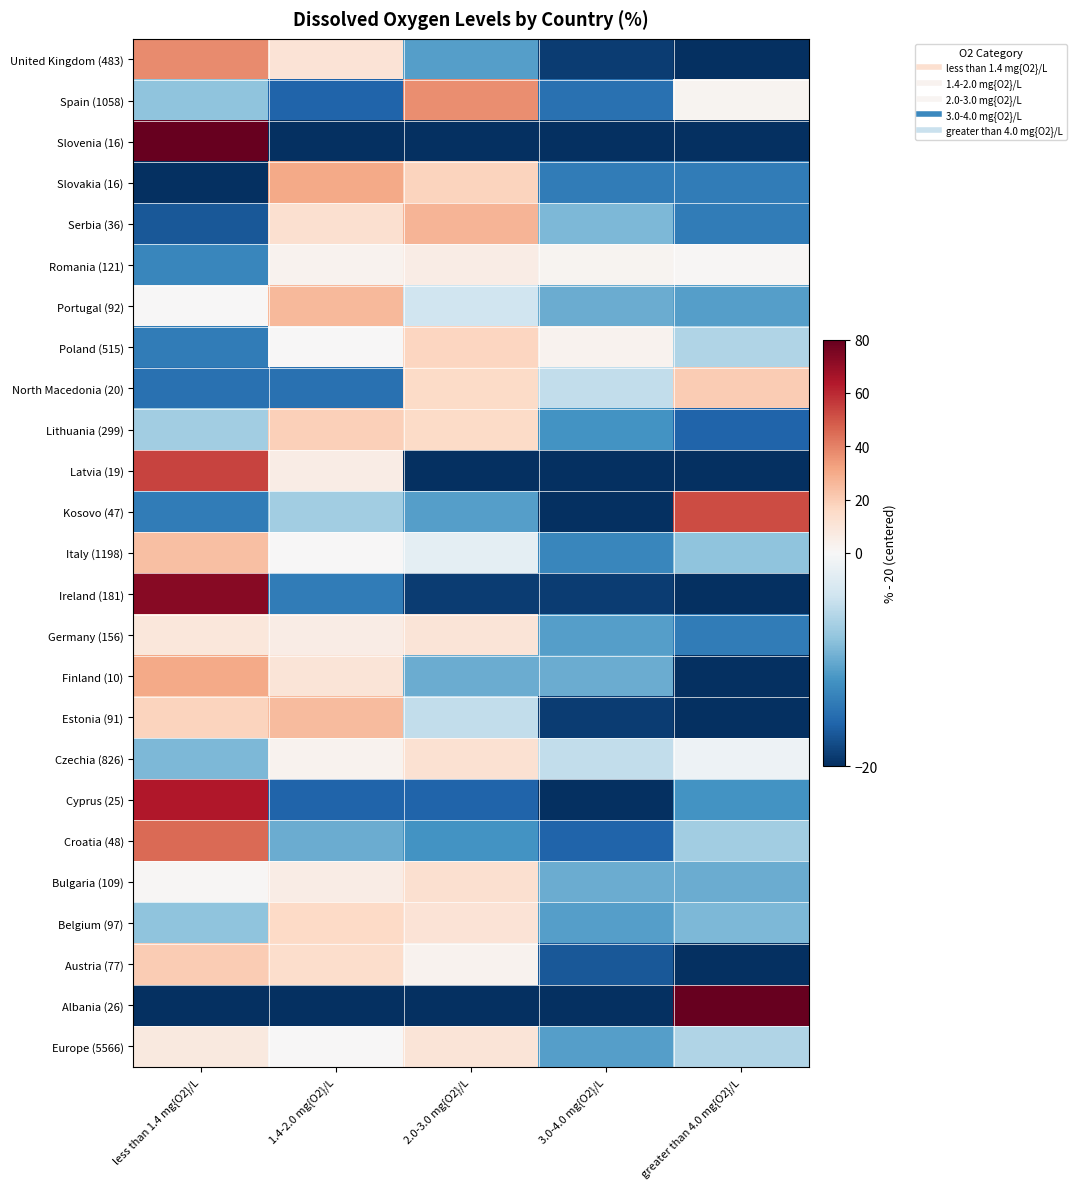

Reading left to right, what are all the values shown in this chart?

United Kingdom (483): less than 1.4 mg{O2}/L=38	1.4-2.0 mg{O2}/L=11	2.0-3.0 mg{O2}/L=-11	3.0-4.0 mg{O2}/L=-19	greater than 4.0 mg{O2}/L=-20
Spain (1058): less than 1.4 mg{O2}/L=-8	1.4-2.0 mg{O2}/L=-16	2.0-3.0 mg{O2}/L=37	3.0-4.0 mg{O2}/L=-15	greater than 4.0 mg{O2}/L=2
Slovenia (16): less than 1.4 mg{O2}/L=80	1.4-2.0 mg{O2}/L=-20	2.0-3.0 mg{O2}/L=-20	3.0-4.0 mg{O2}/L=-20	greater than 4.0 mg{O2}/L=-20
Slovakia (16): less than 1.4 mg{O2}/L=-20	1.4-2.0 mg{O2}/L=30	2.0-3.0 mg{O2}/L=18	3.0-4.0 mg{O2}/L=-14	greater than 4.0 mg{O2}/L=-14
Serbia (36): less than 1.4 mg{O2}/L=-17	1.4-2.0 mg{O2}/L=13	2.0-3.0 mg{O2}/L=27	3.0-4.0 mg{O2}/L=-9	greater than 4.0 mg{O2}/L=-14
Romania (121): less than 1.4 mg{O2}/L=-13	1.4-2.0 mg{O2}/L=3	2.0-3.0 mg{O2}/L=6	3.0-4.0 mg{O2}/L=2	greater than 4.0 mg{O2}/L=1
Portugal (92): less than 1.4 mg{O2}/L=0	1.4-2.0 mg{O2}/L=26	2.0-3.0 mg{O2}/L=-4	3.0-4.0 mg{O2}/L=-10	greater than 4.0 mg{O2}/L=-11
Poland (515): less than 1.4 mg{O2}/L=-14	1.4-2.0 mg{O2}/L=0	2.0-3.0 mg{O2}/L=17	3.0-4.0 mg{O2}/L=3	greater than 4.0 mg{O2}/L=-6
North Macedonia (20): less than 1.4 mg{O2}/L=-15	1.4-2.0 mg{O2}/L=-15	2.0-3.0 mg{O2}/L=15	3.0-4.0 mg{O2}/L=-5	greater than 4.0 mg{O2}/L=20
Lithuania (299): less than 1.4 mg{O2}/L=-7	1.4-2.0 mg{O2}/L=19	2.0-3.0 mg{O2}/L=15	3.0-4.0 mg{O2}/L=-12	greater than 4.0 mg{O2}/L=-16
Latvia (19): less than 1.4 mg{O2}/L=54	1.4-2.0 mg{O2}/L=6	2.0-3.0 mg{O2}/L=-20	3.0-4.0 mg{O2}/L=-20	greater than 4.0 mg{O2}/L=-20
Kosovo (47): less than 1.4 mg{O2}/L=-14	1.4-2.0 mg{O2}/L=-7	2.0-3.0 mg{O2}/L=-11	3.0-4.0 mg{O2}/L=-20	greater than 4.0 mg{O2}/L=52
Italy (1198): less than 1.4 mg{O2}/L=24	1.4-2.0 mg{O2}/L=0	2.0-3.0 mg{O2}/L=-2	3.0-4.0 mg{O2}/L=-13	greater than 4.0 mg{O2}/L=-8
Ireland (181): less than 1.4 mg{O2}/L=73	1.4-2.0 mg{O2}/L=-14	2.0-3.0 mg{O2}/L=-19	3.0-4.0 mg{O2}/L=-19	greater than 4.0 mg{O2}/L=-20
Germany (156): less than 1.4 mg{O2}/L=9	1.4-2.0 mg{O2}/L=6	2.0-3.0 mg{O2}/L=10	3.0-4.0 mg{O2}/L=-11	greater than 4.0 mg{O2}/L=-14
Finland (10): less than 1.4 mg{O2}/L=30	1.4-2.0 mg{O2}/L=10	2.0-3.0 mg{O2}/L=-10	3.0-4.0 mg{O2}/L=-10	greater than 4.0 mg{O2}/L=-20
Estonia (91): less than 1.4 mg{O2}/L=18	1.4-2.0 mg{O2}/L=25	2.0-3.0 mg{O2}/L=-5	3.0-4.0 mg{O2}/L=-19	greater than 4.0 mg{O2}/L=-20
Czechia (826): less than 1.4 mg{O2}/L=-9	1.4-2.0 mg{O2}/L=3	2.0-3.0 mg{O2}/L=12	3.0-4.0 mg{O2}/L=-5	greater than 4.0 mg{O2}/L=-1
Cyprus (25): less than 1.4 mg{O2}/L=64	1.4-2.0 mg{O2}/L=-16	2.0-3.0 mg{O2}/L=-16	3.0-4.0 mg{O2}/L=-20	greater than 4.0 mg{O2}/L=-12
Croatia (48): less than 1.4 mg{O2}/L=45	1.4-2.0 mg{O2}/L=-10	2.0-3.0 mg{O2}/L=-12	3.0-4.0 mg{O2}/L=-16	greater than 4.0 mg{O2}/L=-7
Bulgaria (109): less than 1.4 mg{O2}/L=1	1.4-2.0 mg{O2}/L=6	2.0-3.0 mg{O2}/L=13	3.0-4.0 mg{O2}/L=-10	greater than 4.0 mg{O2}/L=-10
Belgium (97): less than 1.4 mg{O2}/L=-8	1.4-2.0 mg{O2}/L=16	2.0-3.0 mg{O2}/L=11	3.0-4.0 mg{O2}/L=-11	greater than 4.0 mg{O2}/L=-9
Austria (77): less than 1.4 mg{O2}/L=20	1.4-2.0 mg{O2}/L=14	2.0-3.0 mg{O2}/L=3	3.0-4.0 mg{O2}/L=-17	greater than 4.0 mg{O2}/L=-20
Albania (26): less than 1.4 mg{O2}/L=-20	1.4-2.0 mg{O2}/L=-20	2.0-3.0 mg{O2}/L=-20	3.0-4.0 mg{O2}/L=-20	greater than 4.0 mg{O2}/L=80
Europe (5566): less than 1.4 mg{O2}/L=8	1.4-2.0 mg{O2}/L=0	2.0-3.0 mg{O2}/L=10	3.0-4.0 mg{O2}/L=-11	greater than 4.0 mg{O2}/L=-6